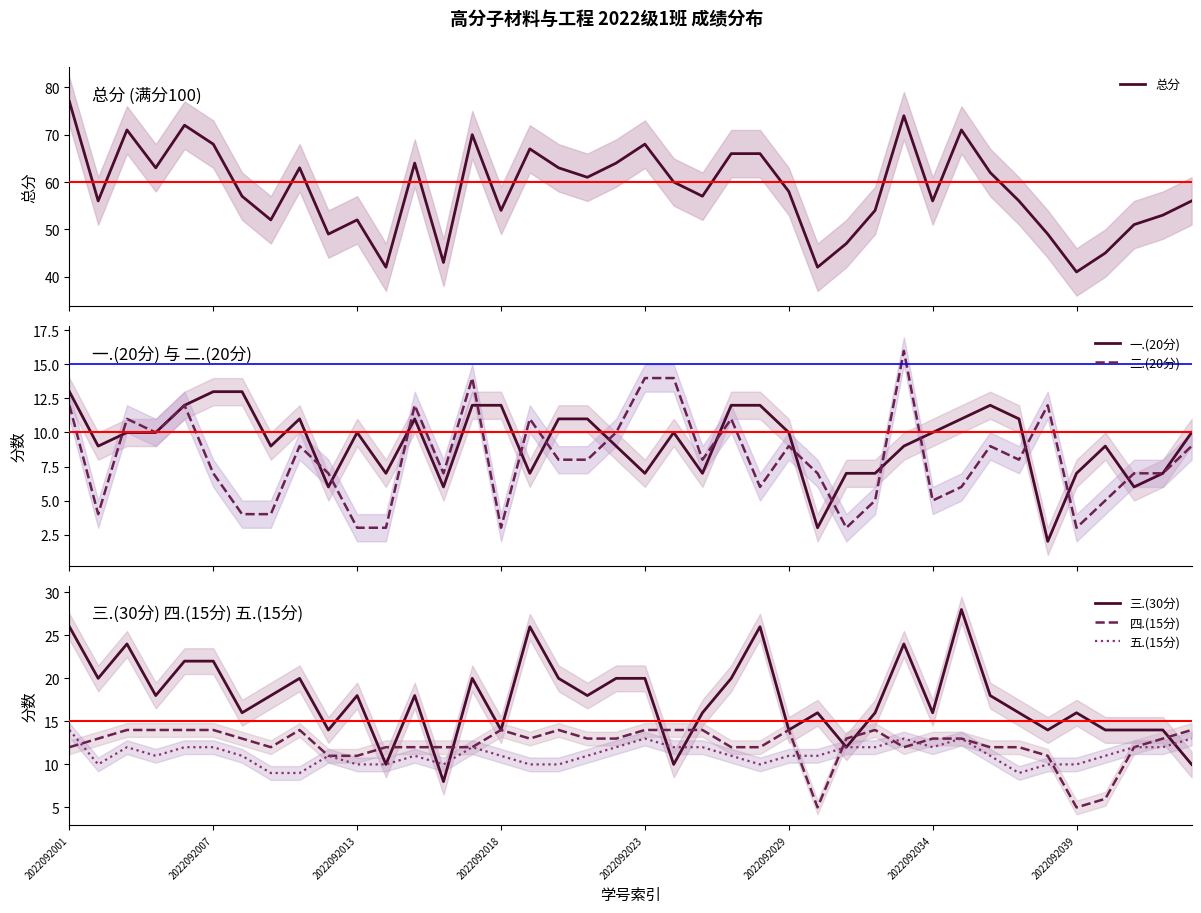

Between 2022092001 and 8, which series saw the biggest shift?

总分